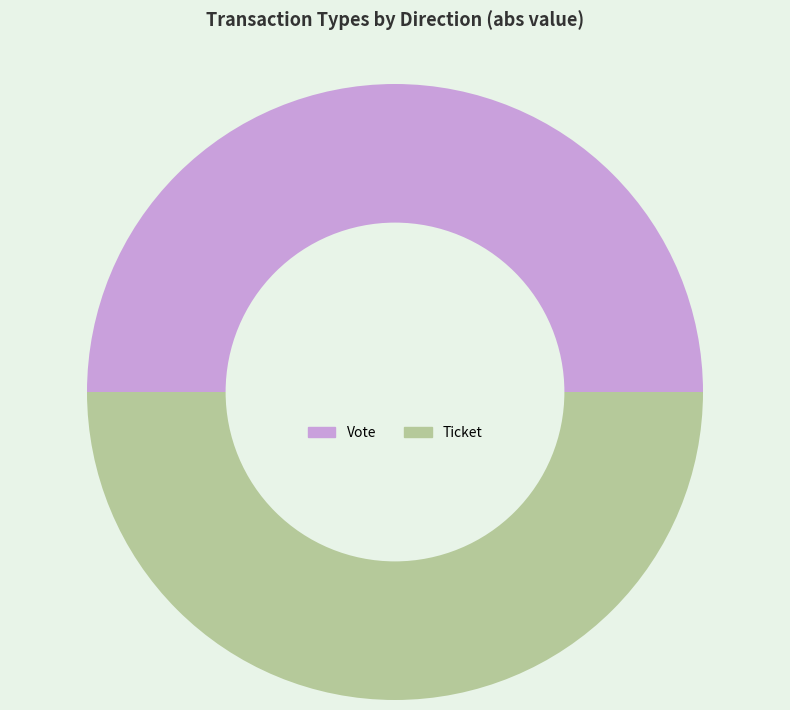

Do Vote and Ticket together represent more than half of the pie?

Yes